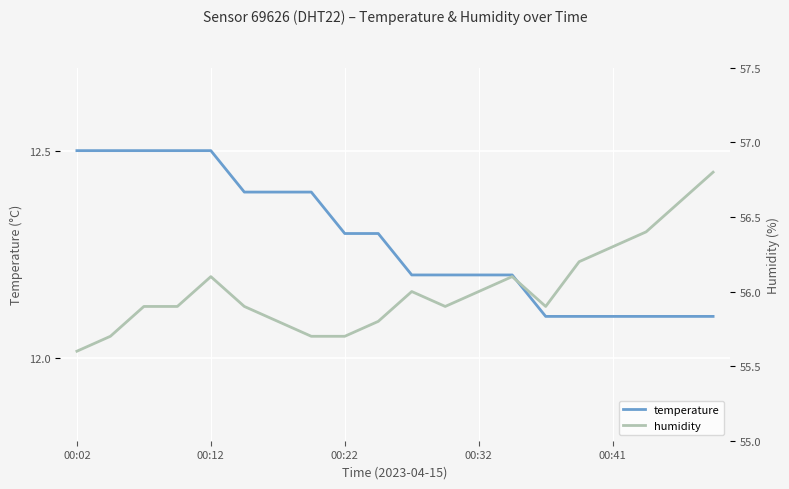

True or false: humidity and temperature intersect in this chart.

False